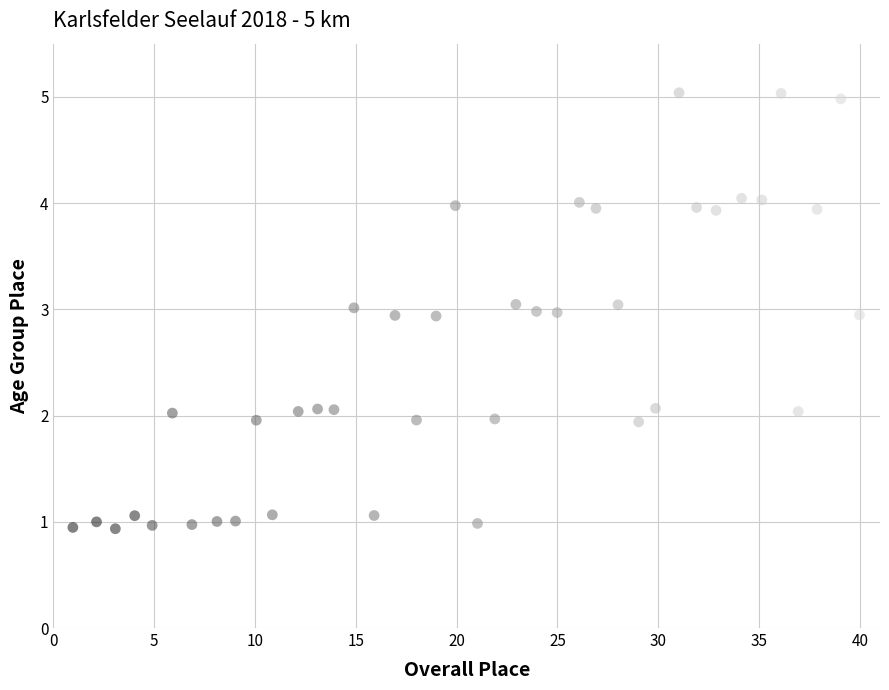

What is the range of X values (max minus min)?

39.0